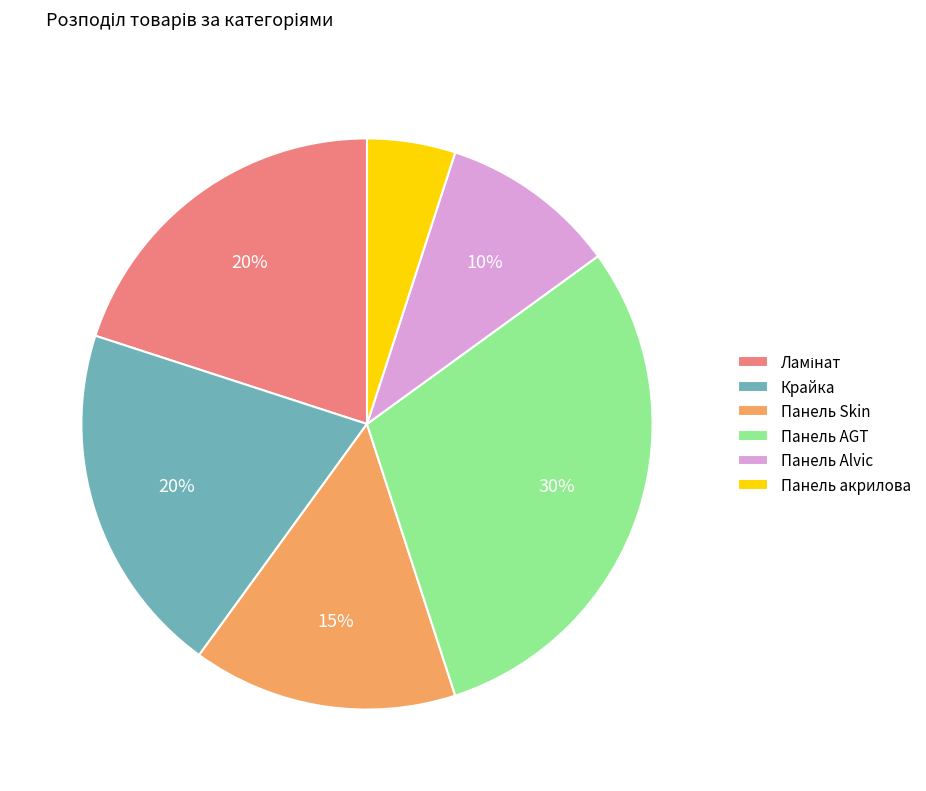

Which has a higher value, Панель Alvic or Крайка?

Крайка